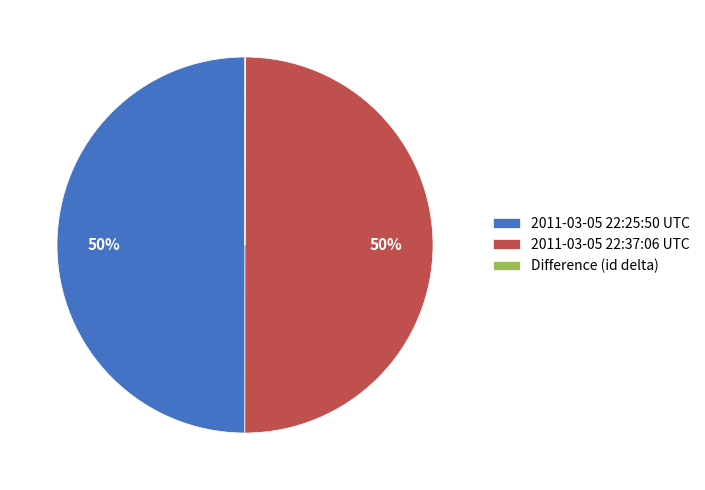

What percentage is the 2011-03-05 22:25:50 UTC slice, to the nearest percent?

50%